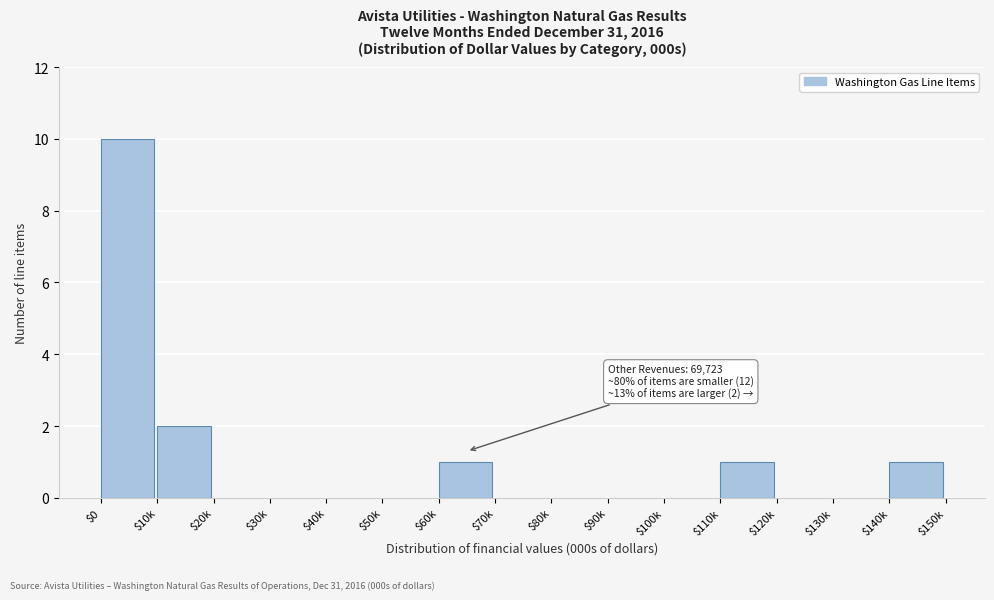

True or false: the data shows 0 at $80k.

True